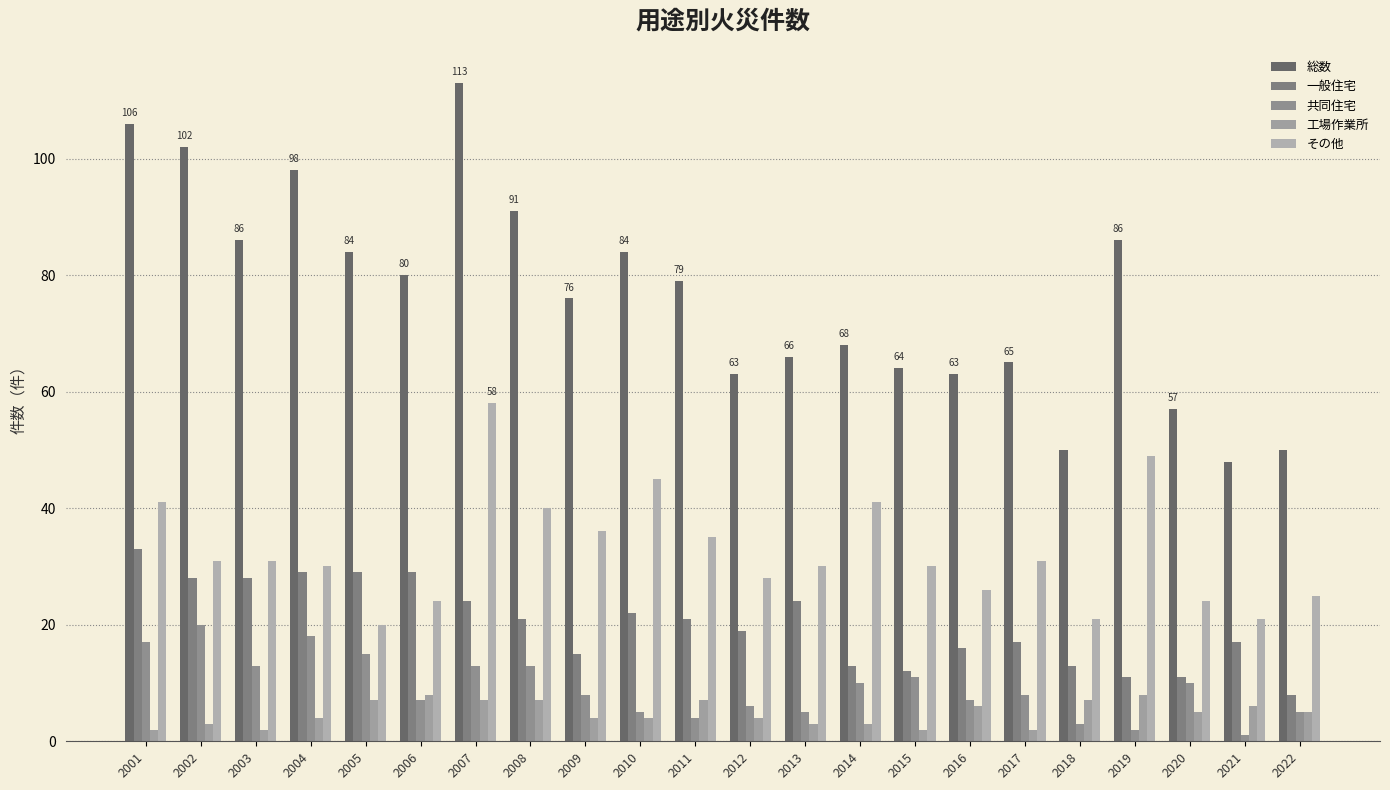

What value does the 総数 series have at 2012, to the nearest 10?

60